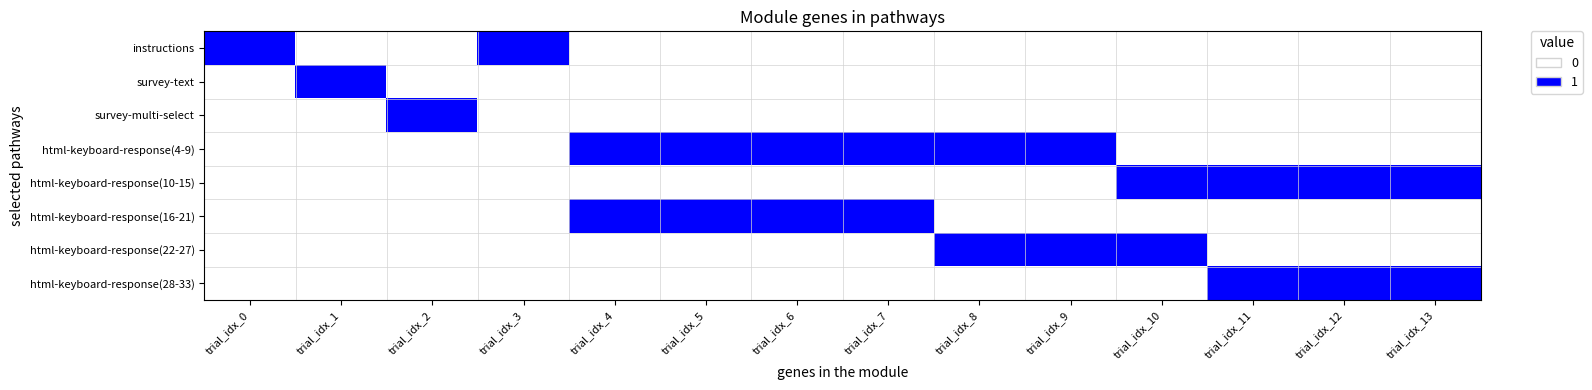

How many categories are shown in the chart?

14